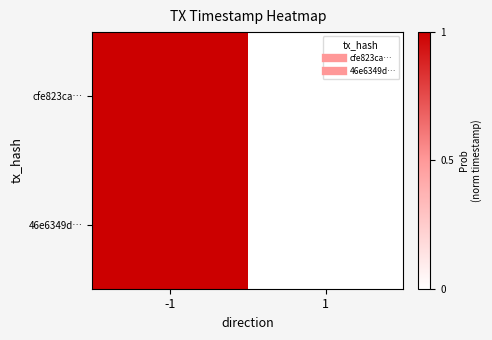

At how many categories does at least one series exceed 0?

1